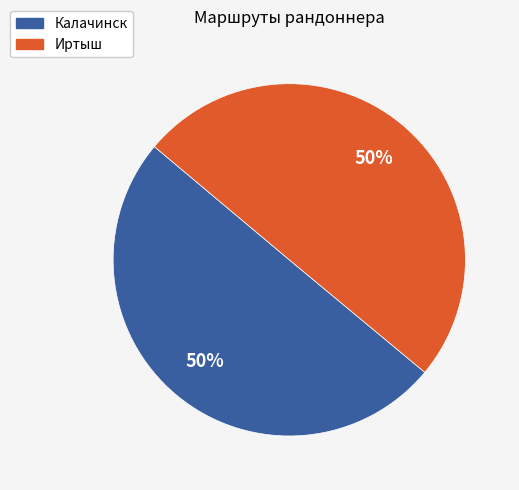

Is it true that Калачинск is 62% of the pie?

False